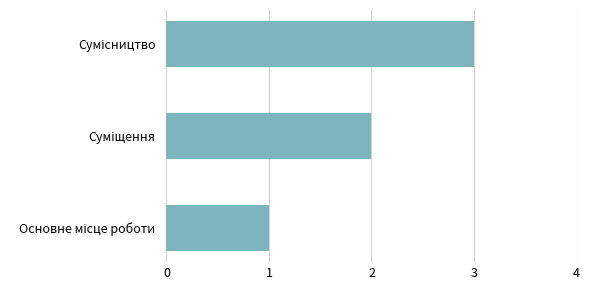

What is the sum of all values?

6